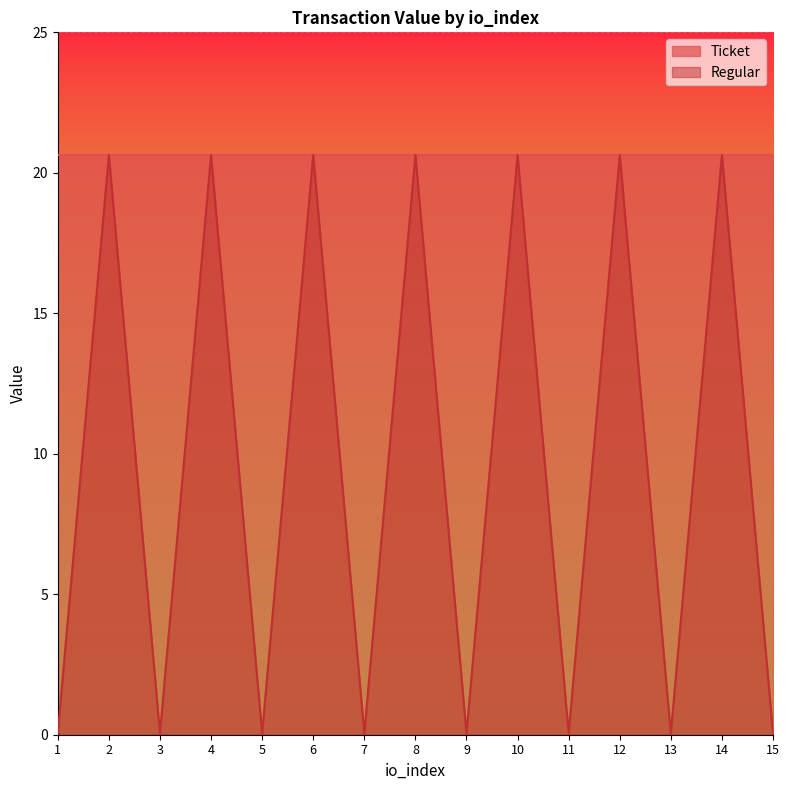

What is the sum of all values?

144.8